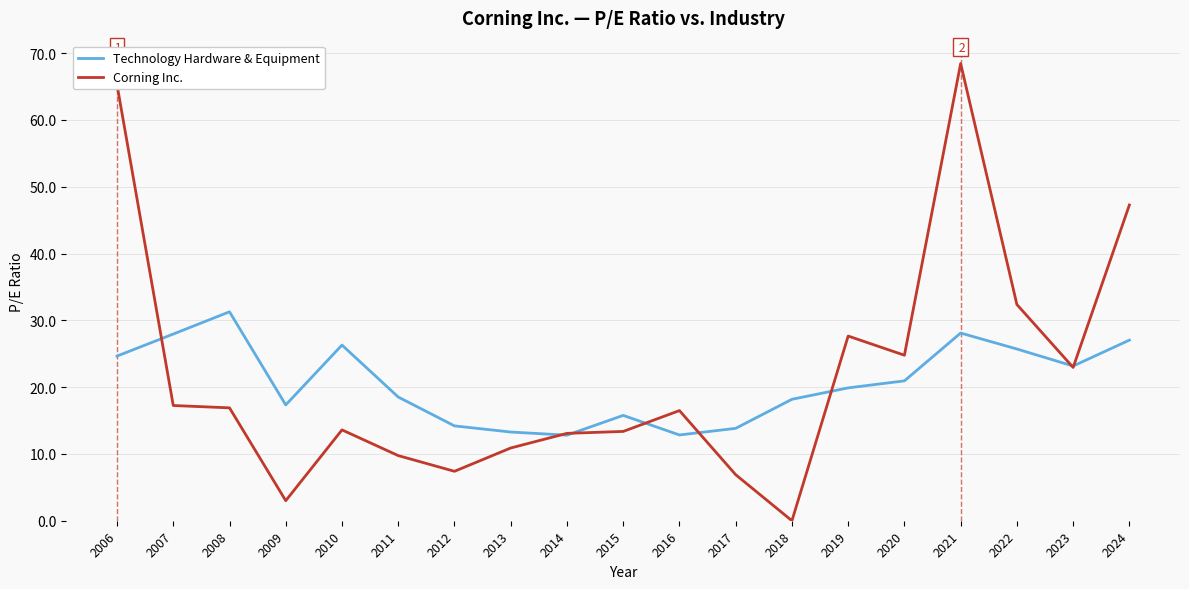

What is the greatest value displayed?

68.5